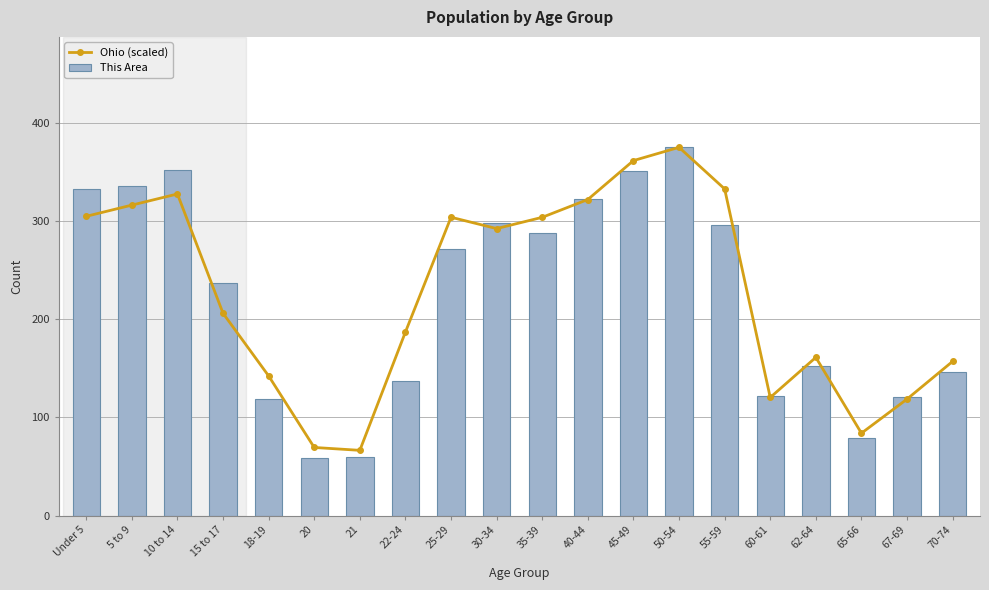

At which label does This Area reach its minimum?

20